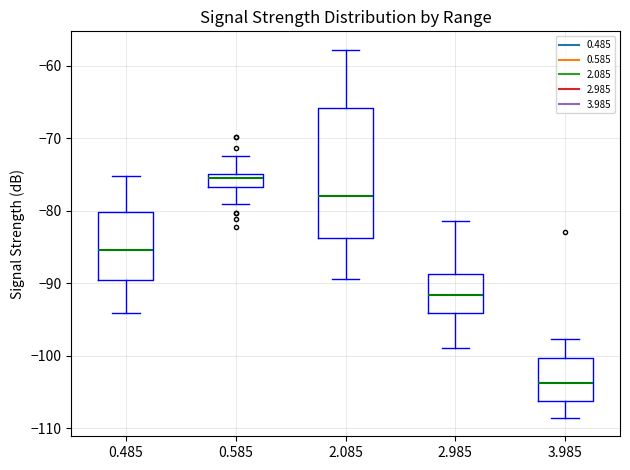

Where does the upper whisker of the box at x = 2.985 end on the y-axis? The values are not printed on the chart, so give them approximately, as read against the axis.

-81